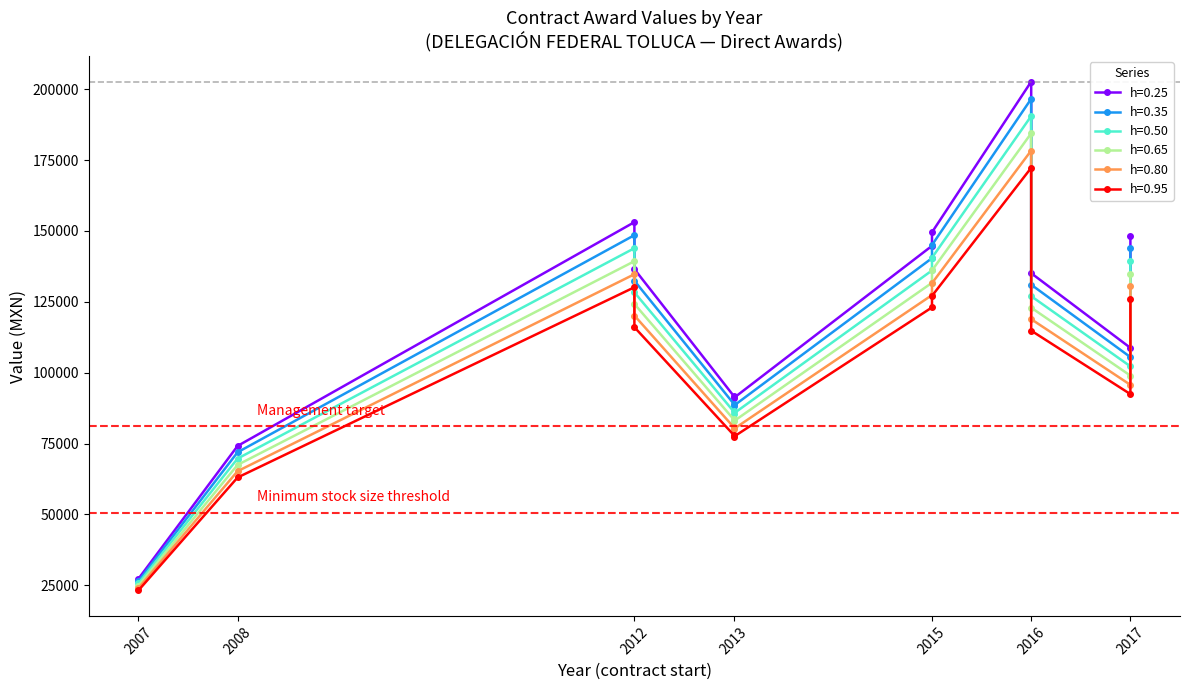

At how many categories does at least one series exceed 178565?

1